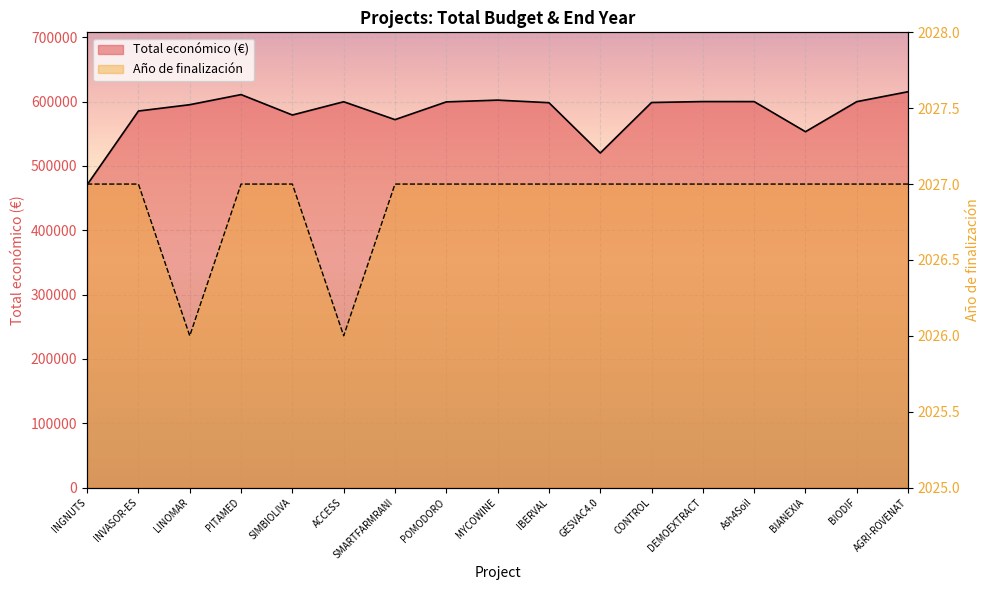

How many interior local valleys does the Año de finalización series have?

2